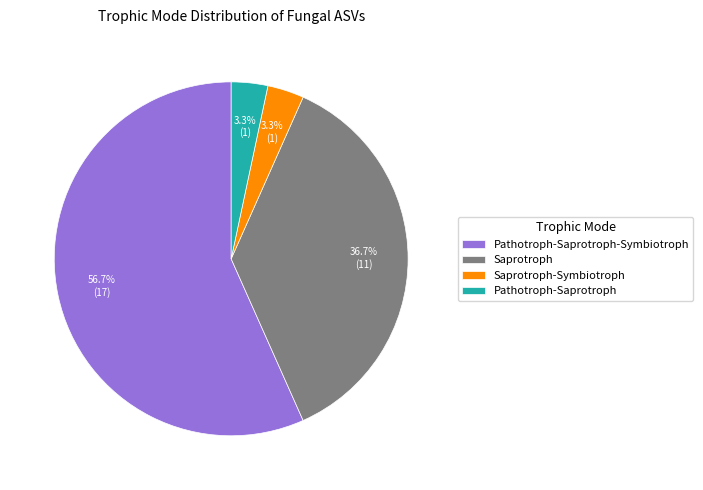

Which slice is the largest?

Pathotroph-Saprotroph-Symbiotroph